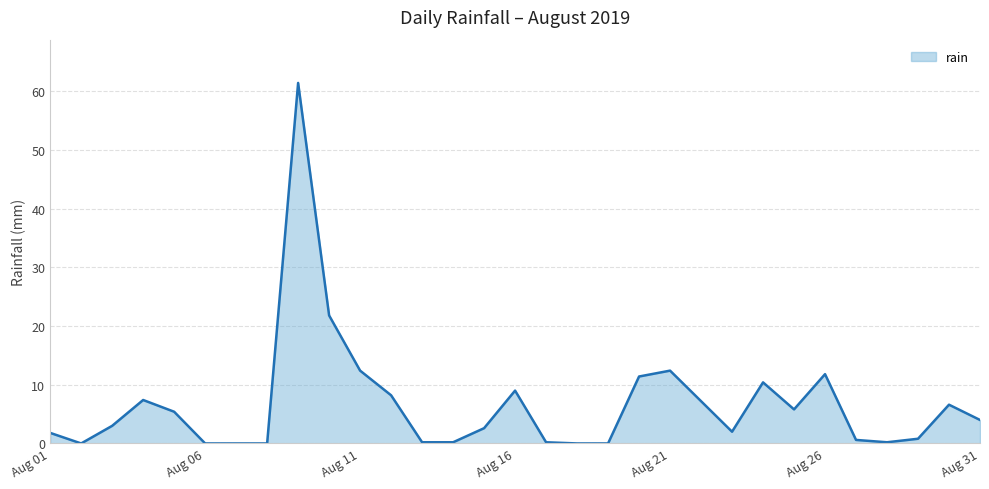

How many values are below 3?

15